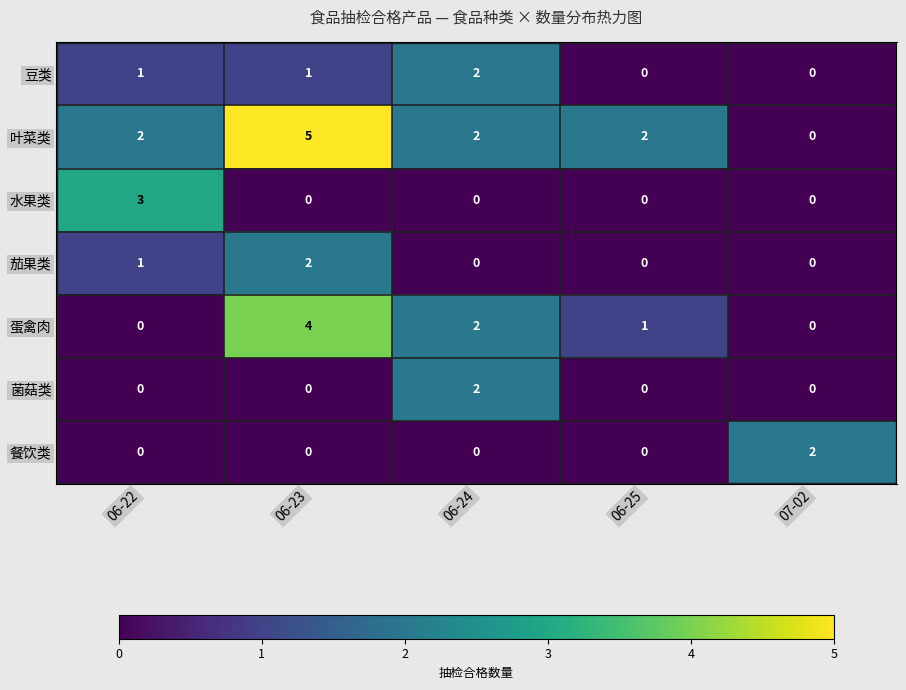

At which category is the sum across all series the highest?

06-23